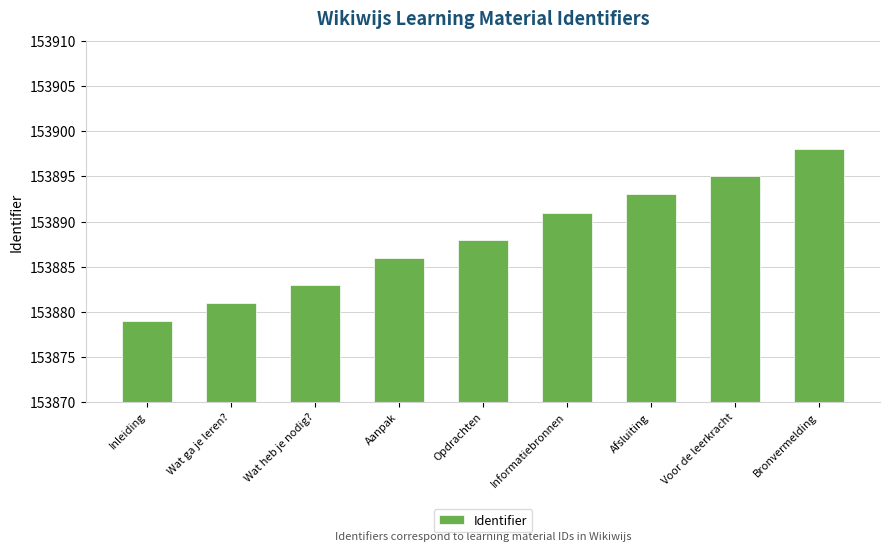

What is the change in value from Aanpak to Voor de leerkracht?

+9